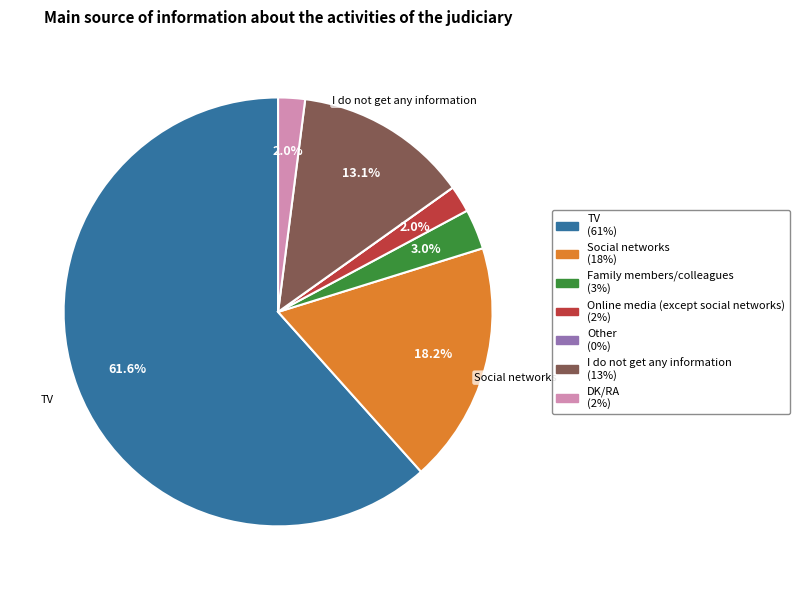

The DK/RA slice represents 8% of the pie. True or false?

False